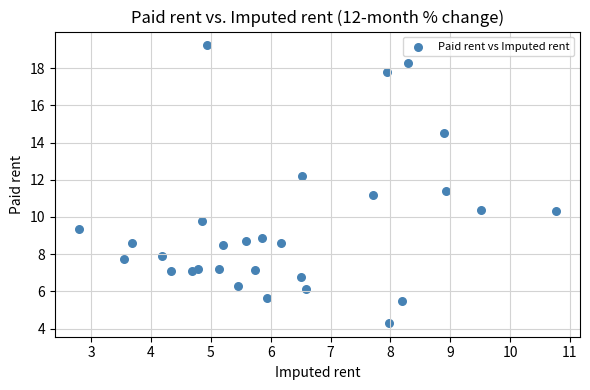

What is the range of X values (max minus min)?

8.0